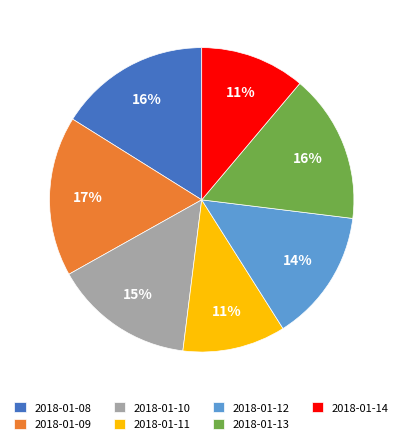

True or false: 2018-01-10 accounts for 15% of the total.

True